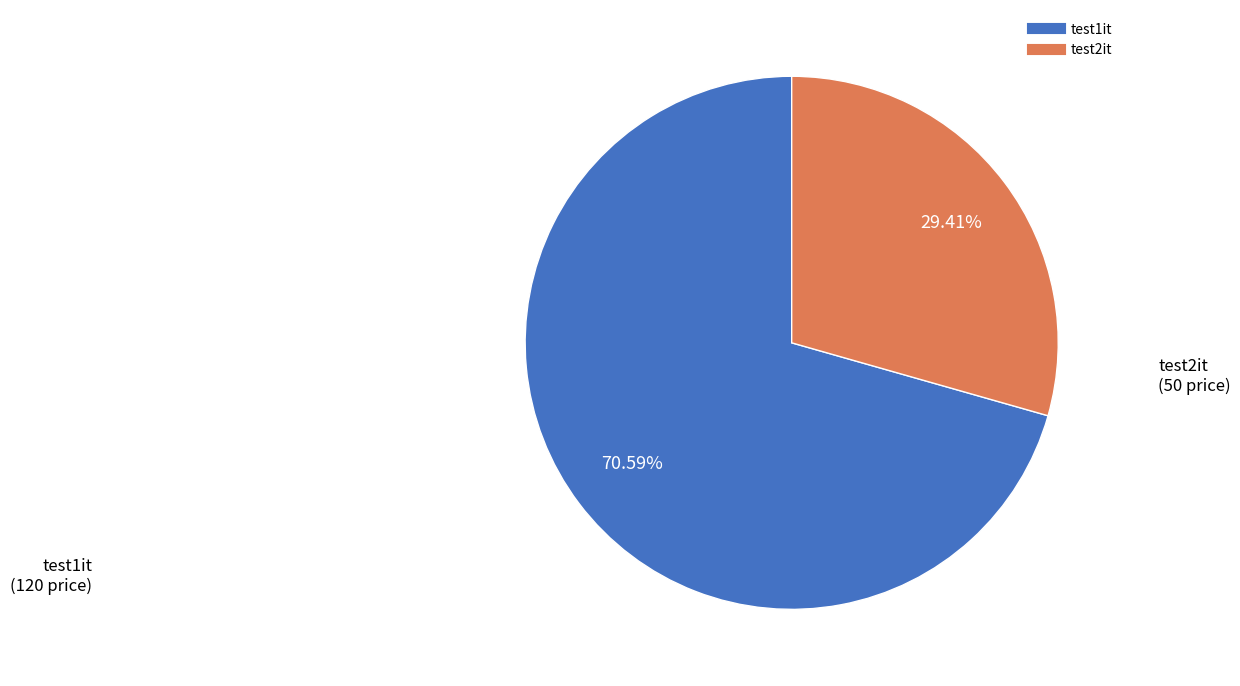

Which category has the smallest portion of the pie?

test2it